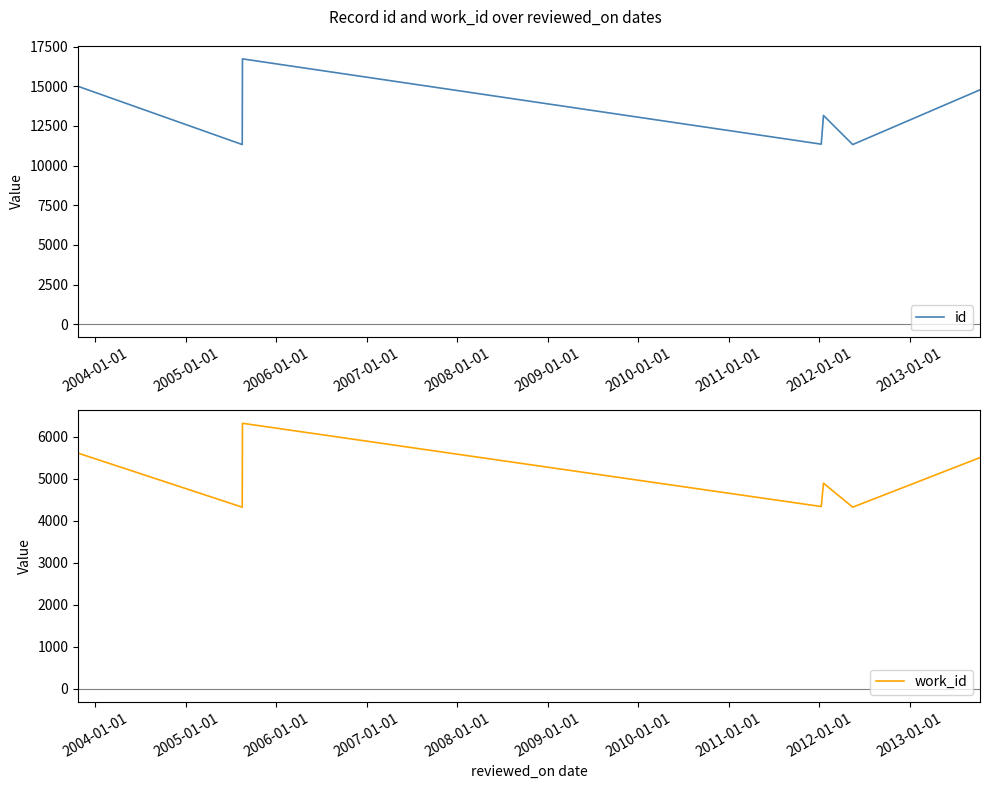

List the series in order of their peak value, lowest first.

work_id, id